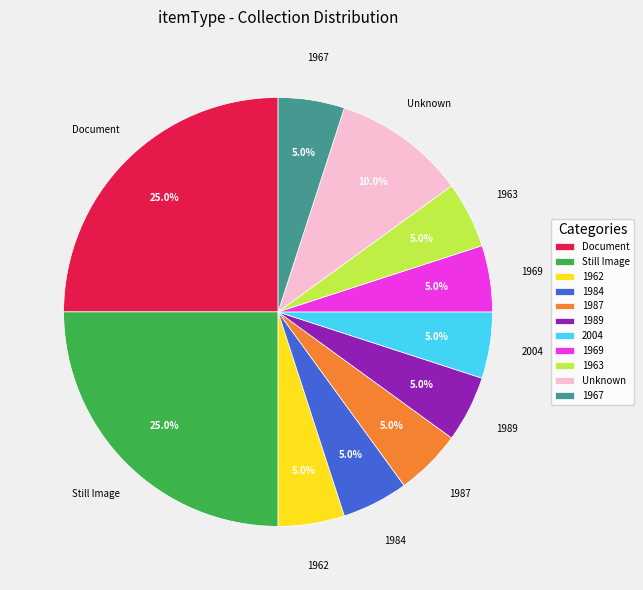

Does 1963 account for over 50% of the chart?

No